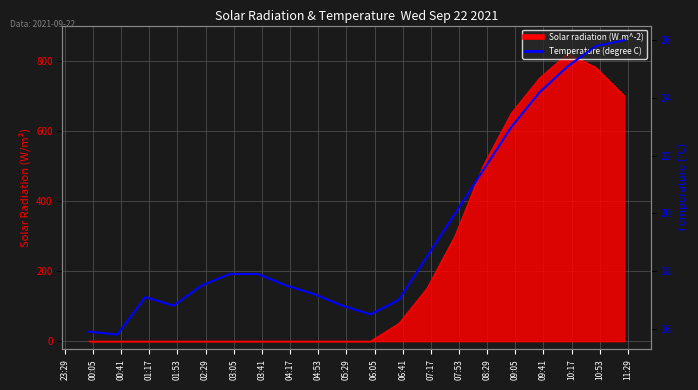

What is the label of the 7th point from the left?

03:05